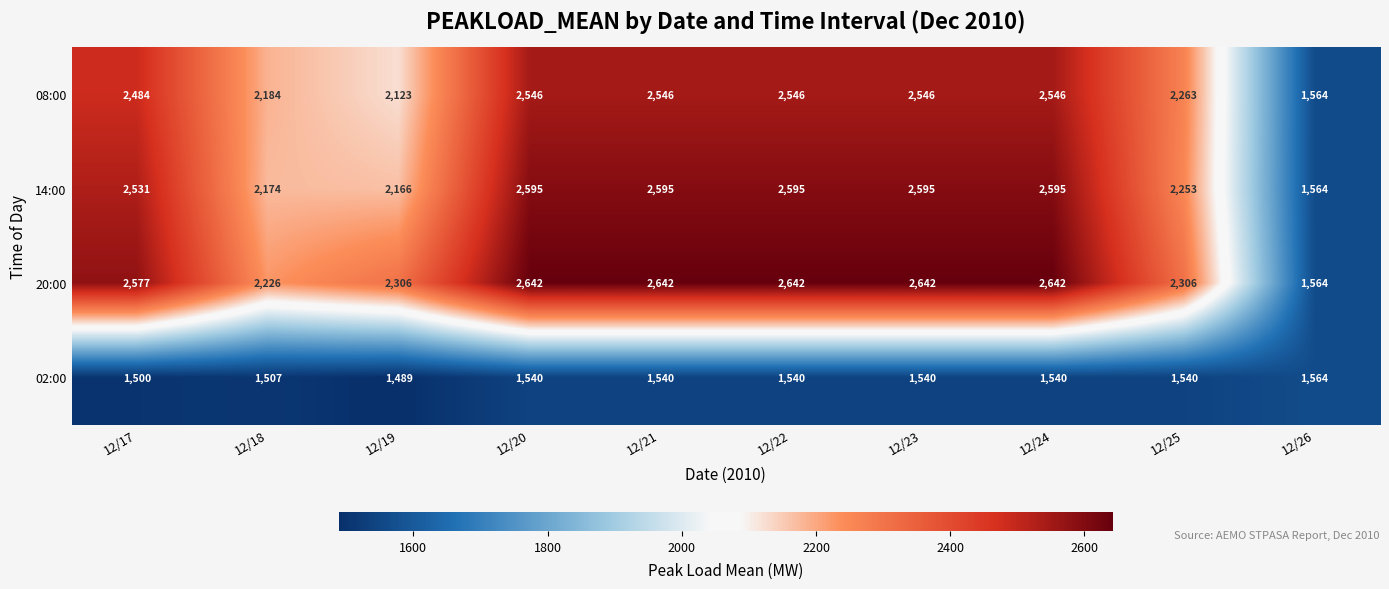

The value of 08:00 at 12/18 is 3239. True or false?

False